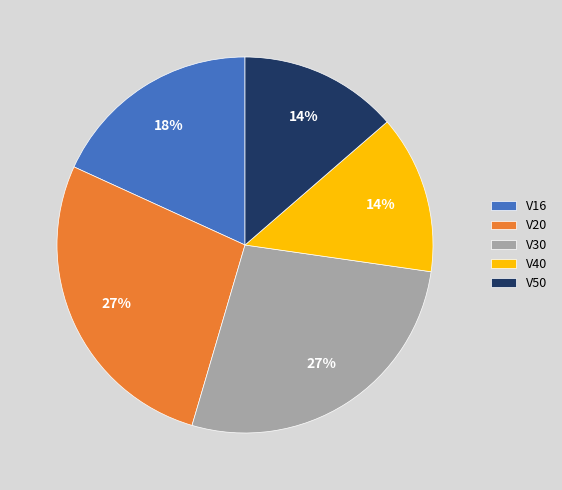

Count the number of slices in the pie.

5